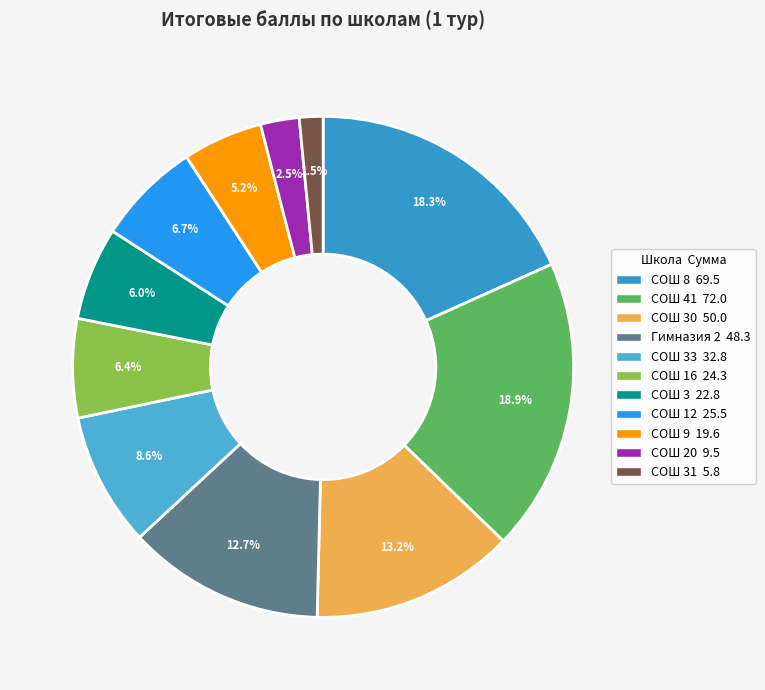

Is there any slice that represents more than half of the pie?

No